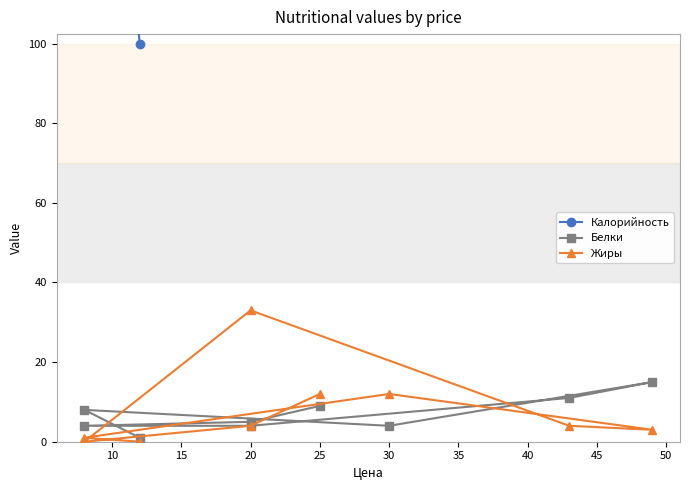

What are all the series names shown in the legend?

Калорийность, Белки, Жиры